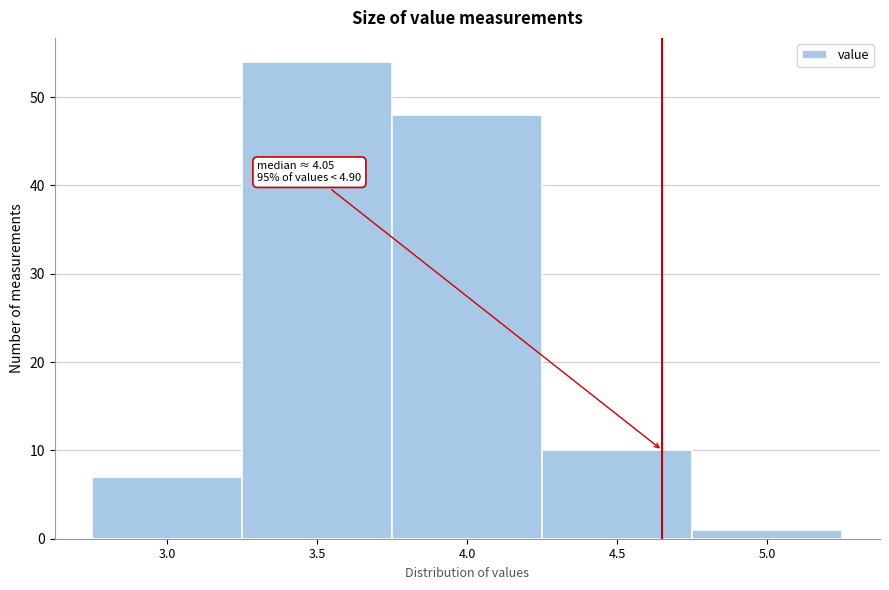

Reading right to left, transcribe all the data shown in this chart.

1	10	48	54	7